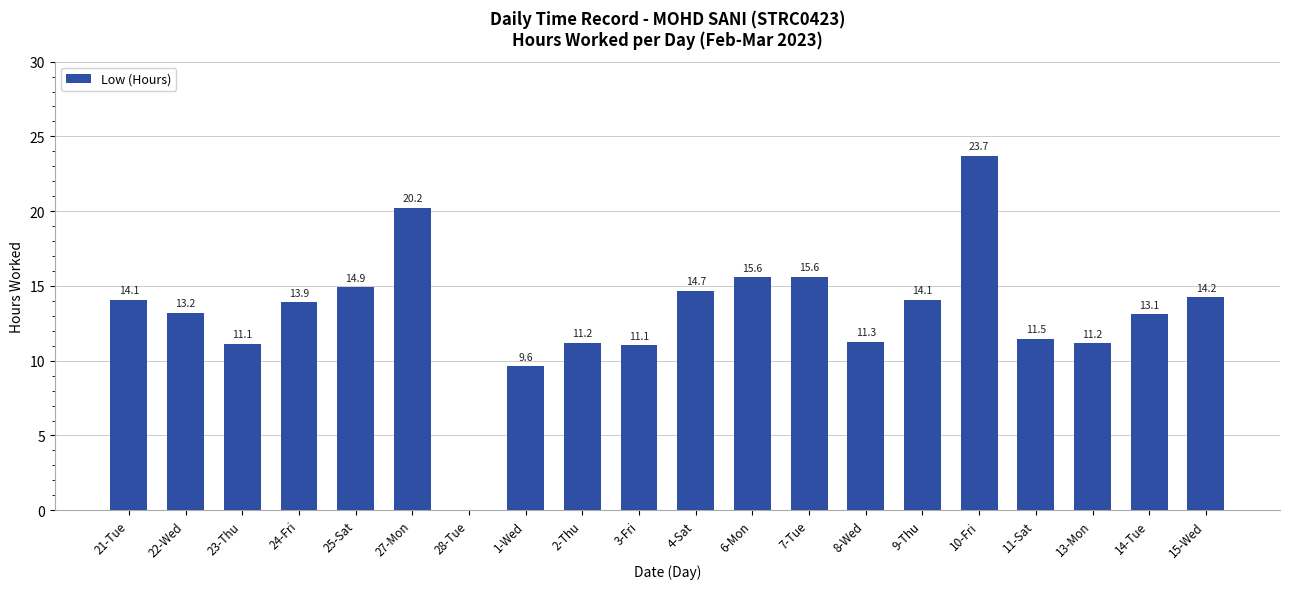

What is the maximum value shown in the chart?

23.7